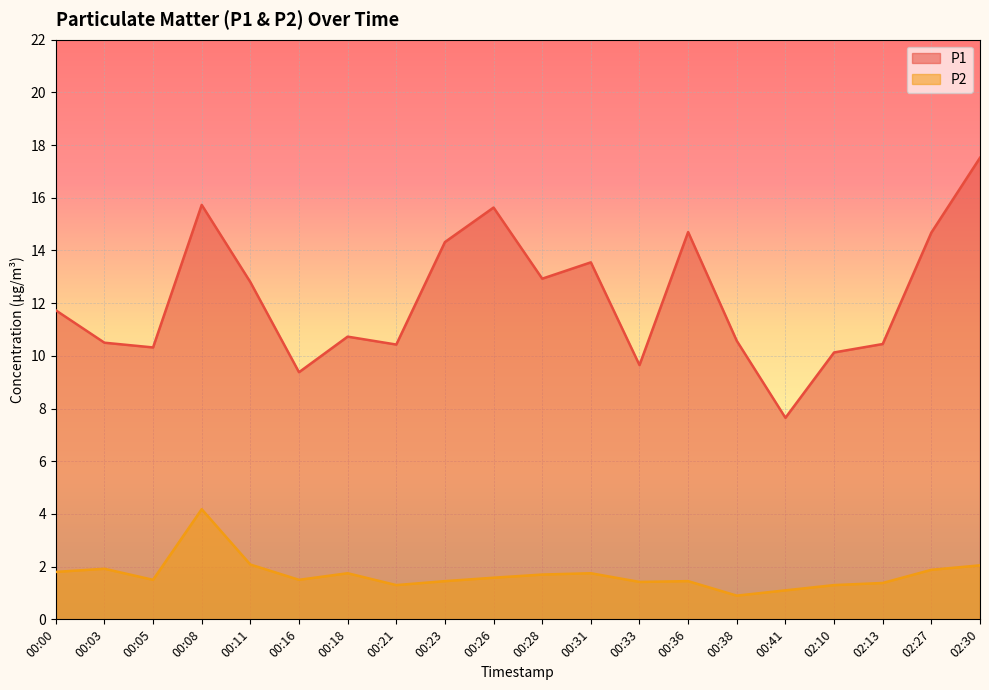

What are all the series names shown in the legend?

P1, P2